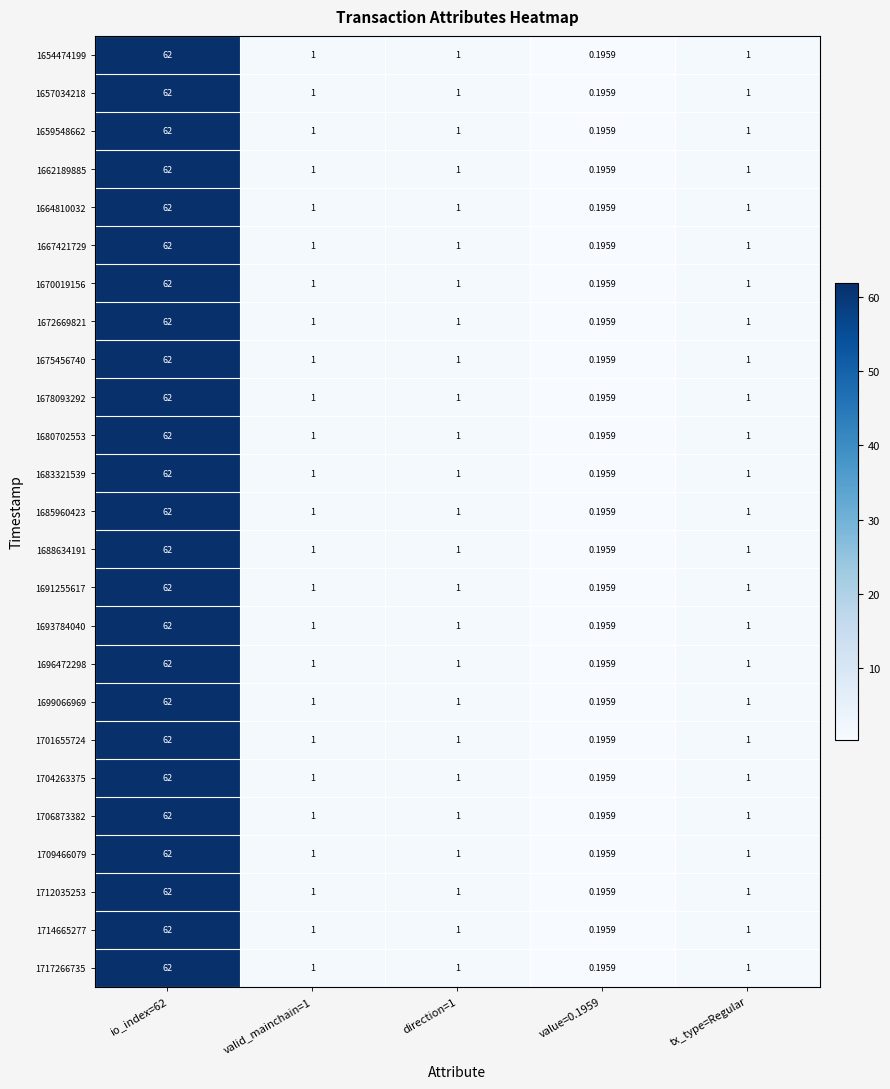

Is the value of 1717266735 at direction=1 greater than the value of 1654474199 at value=0.1959?

Yes